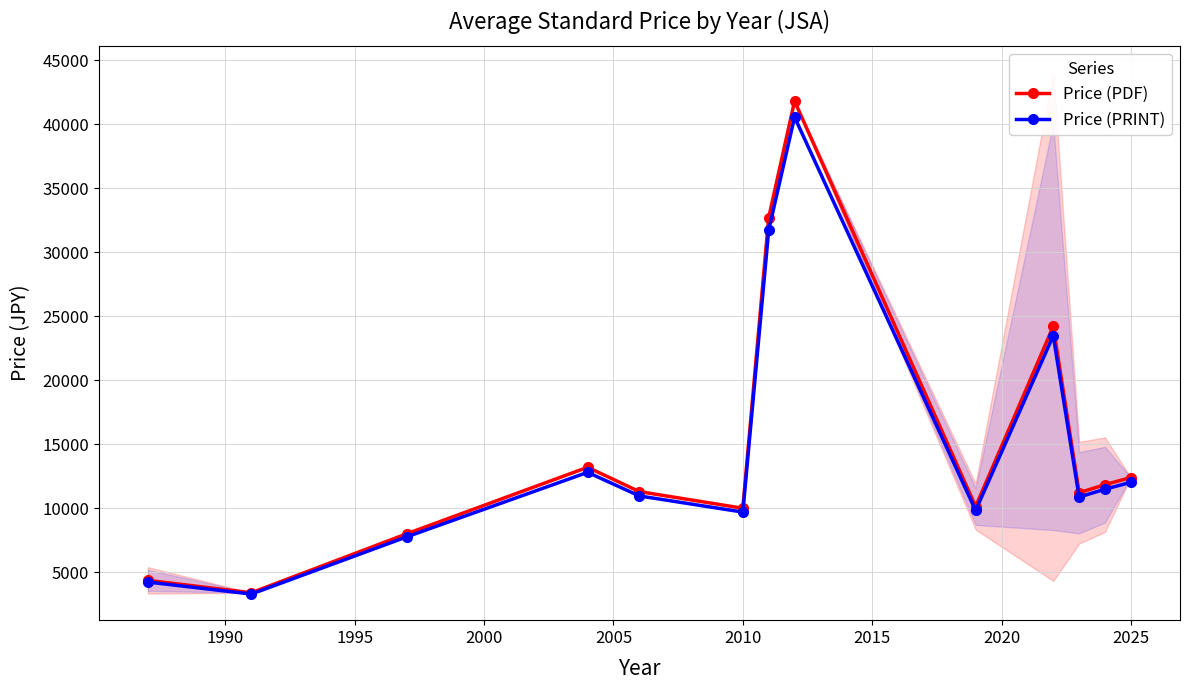

In Price (PRINT), how many points are higher than both neighbors (excluding endpoints)?

3